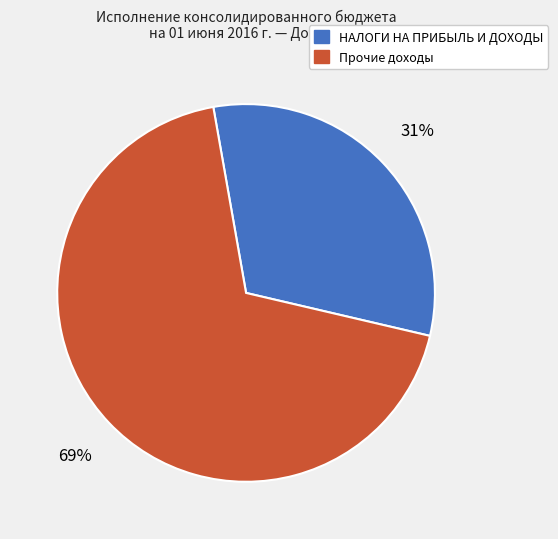

Is there a majority slice in this chart?

Yes